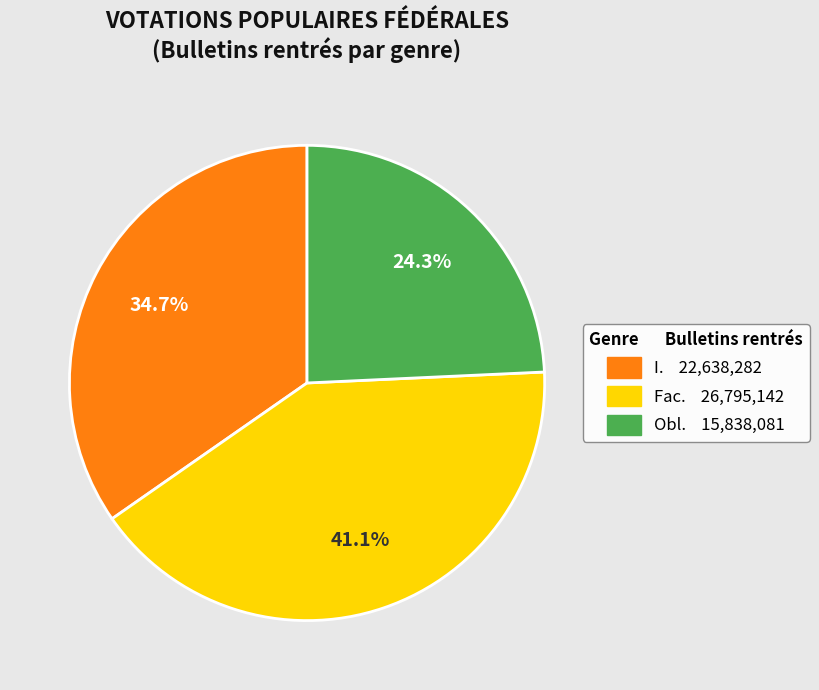

What portion of the pie excludes Obl.?

75.7%